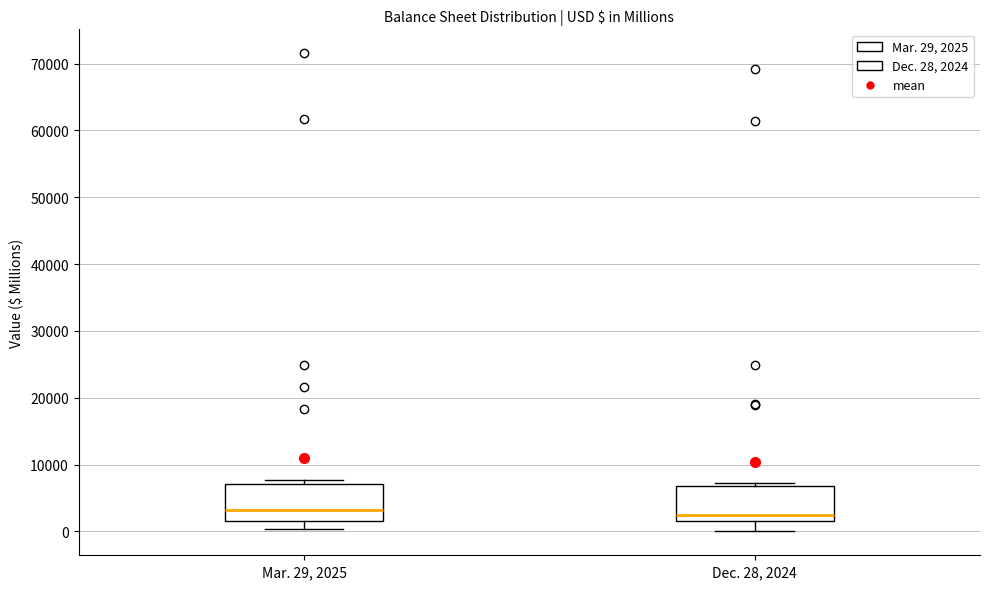

Reading left to right, read every box against the y-axis: the position of its median line, the range the box covers, and the ends of its whiskers. The values are not printed on the chart, so give them approximately, as read against the axis.

Mar. 29, 2025: median 3000, box 2000 to 7000, whiskers 0 to 8000
Dec. 28, 2024: median 2000 (just above the box's lower edge), box 2000 to 7000, whiskers 0 to 7000 (just above the box's upper edge)